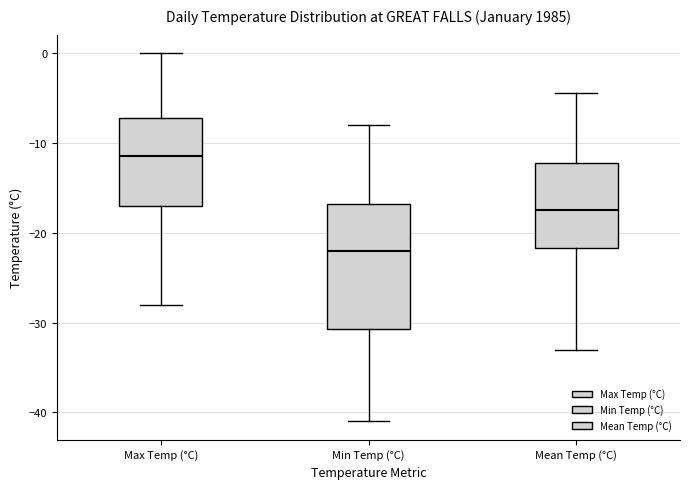

Reading left to right, transcribe this box plot: for each box, give where its median line is, the range the box spans, and where its two whiskers end, as read against the y-axis. The values are not printed on the chart, so give them approximately, as read against the axis.

Max Temp (°C): median -11, box -17 to -7, whiskers -28 to 0
Min Temp (°C): median -22, box -31 to -17, whiskers -41 to -8
Mean Temp (°C): median -17, box -22 to -12, whiskers -33 to -4